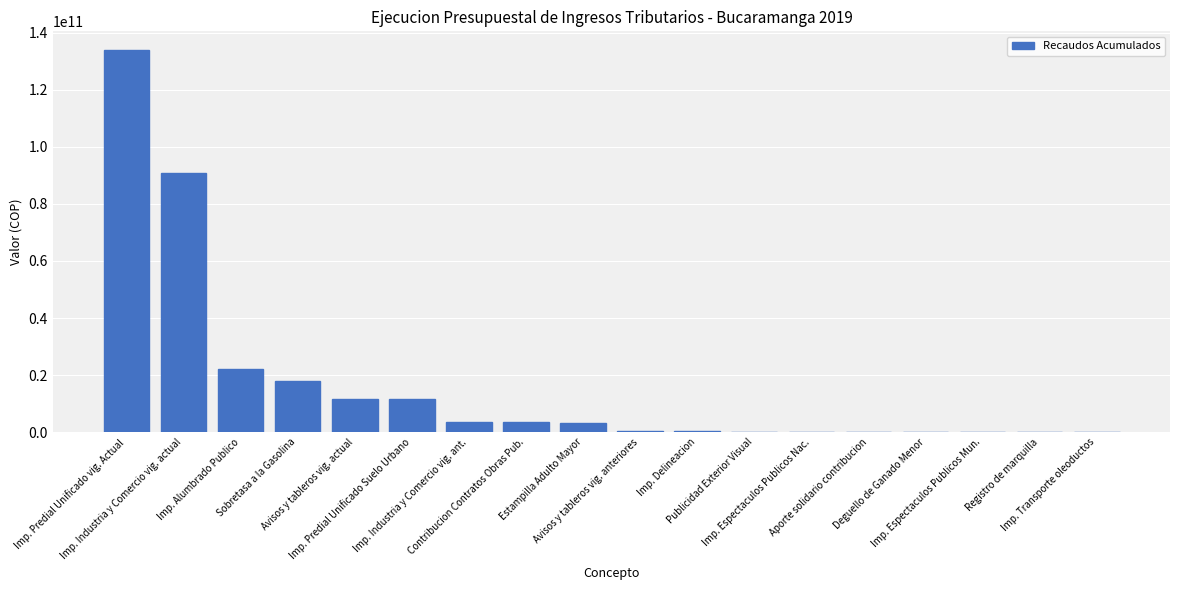

How many values exceed 3064309737?

9